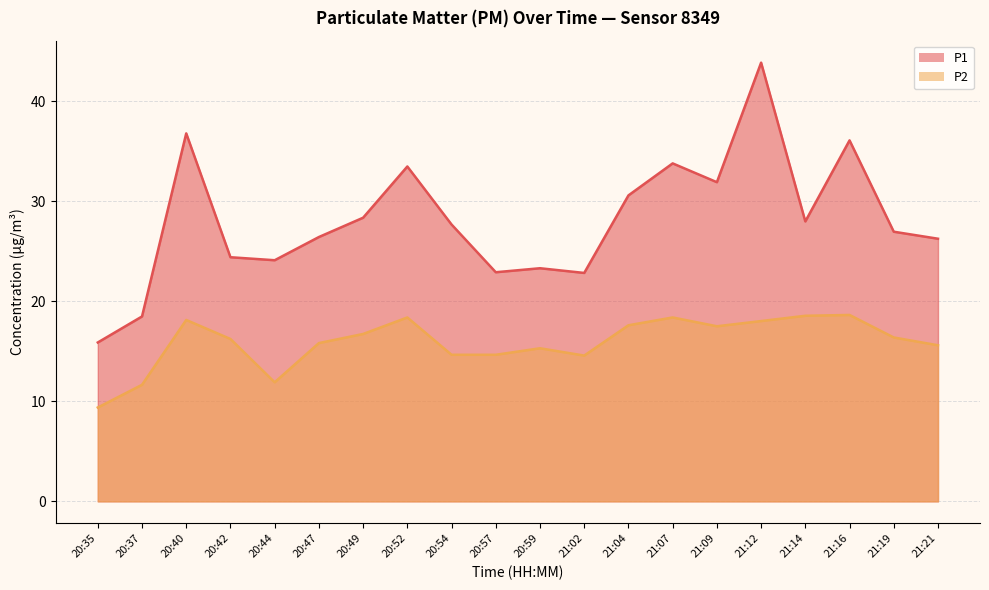

Is the value of P1 at 21:09 greater than the value of P2 at 21:07?

Yes